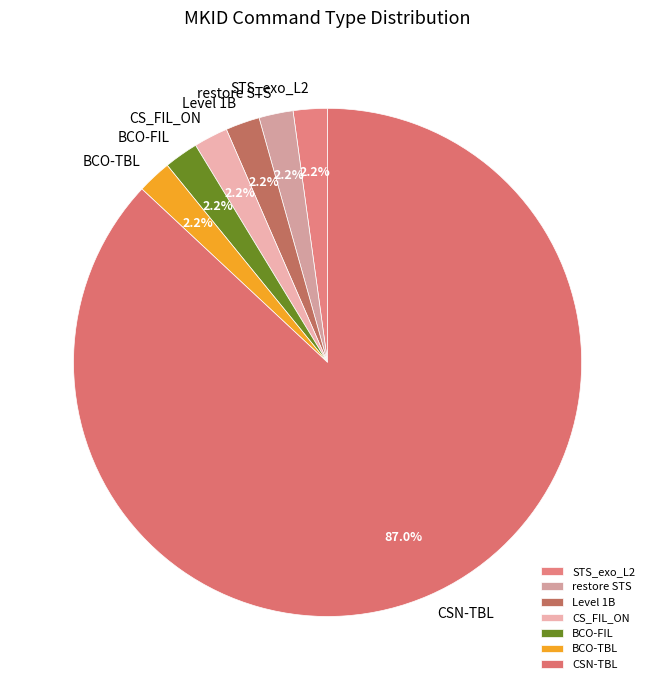

Is CSN-TBL the majority of the pie?

Yes